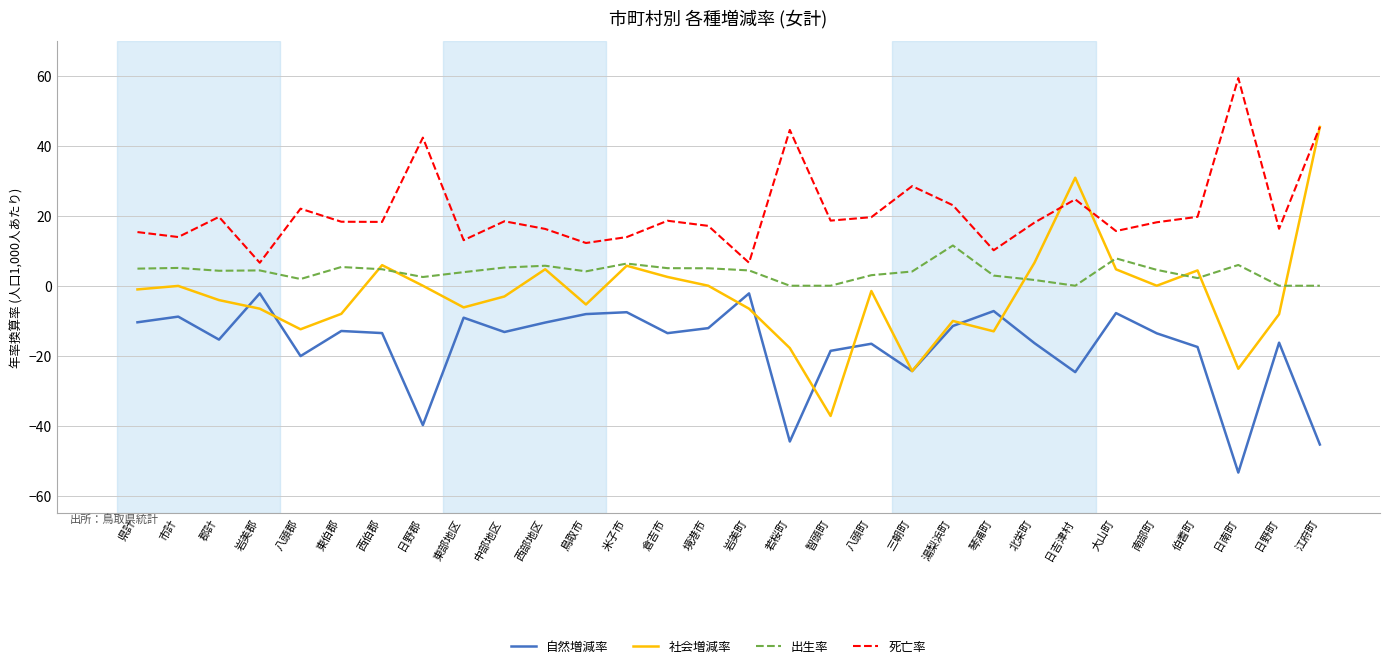

The 自然増減率 series shows -16.4 at 北栄町. True or false?

True